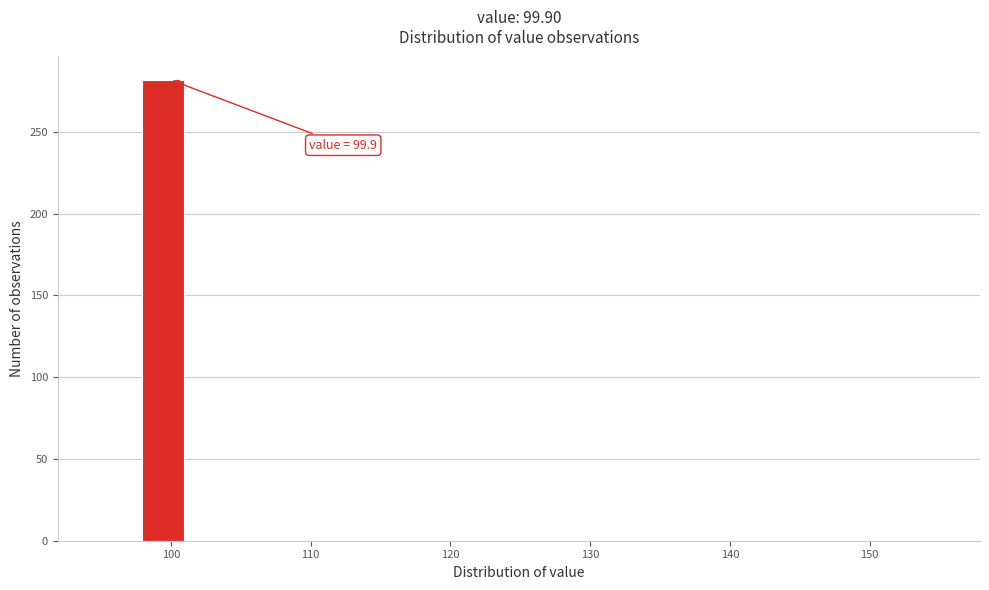

Read against the x-axis, roughly where is the centre of the tallest bar?

99